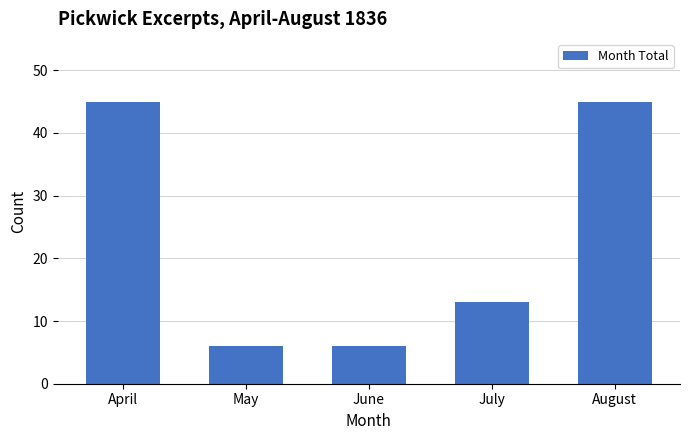

What is the value of the 3rd bar from the left?

6